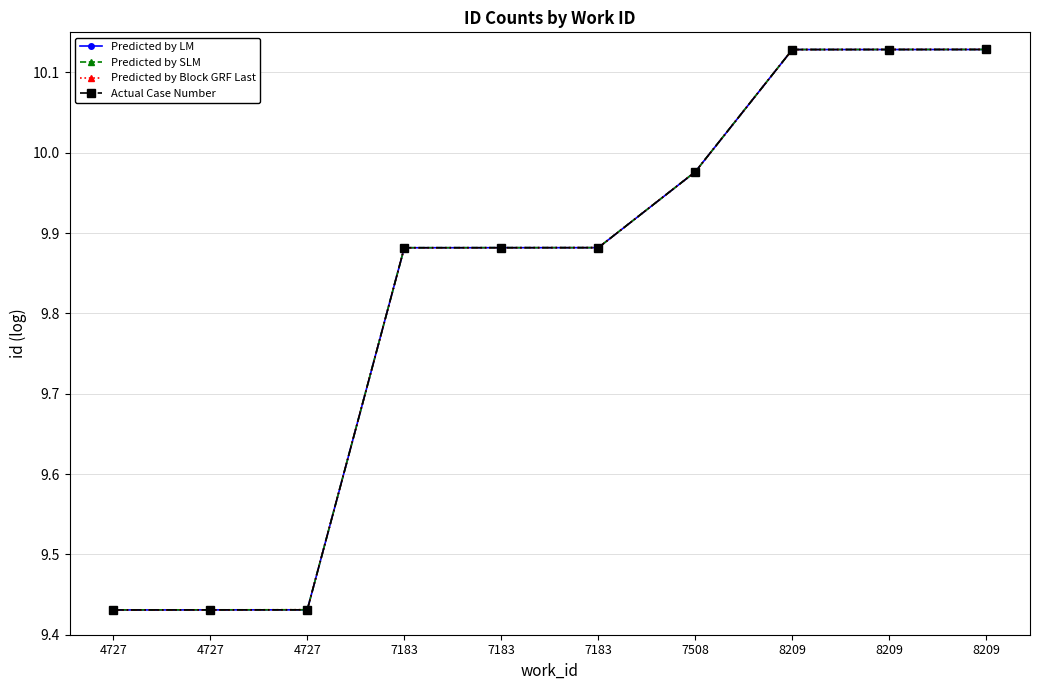

Is this an area chart (filled region under the line)?

No